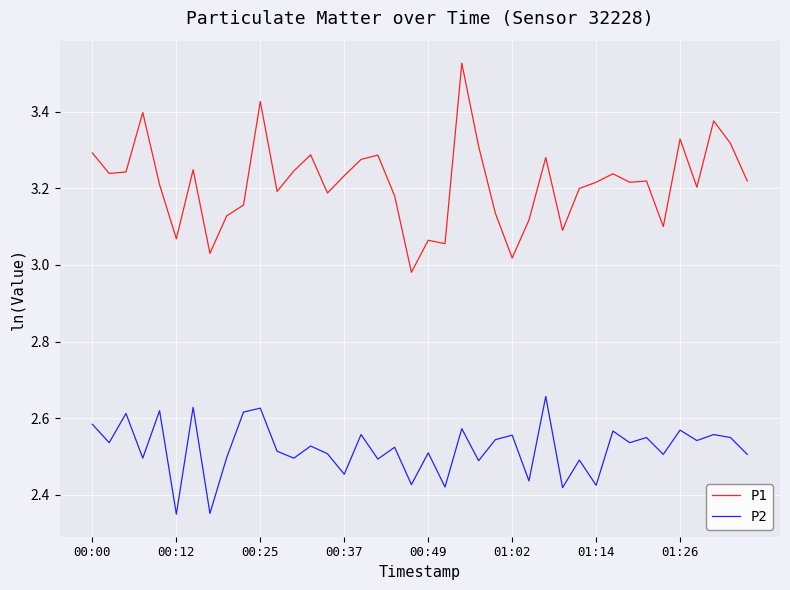

What is the difference between the maximum and minimum values in the P2 series?

0.3